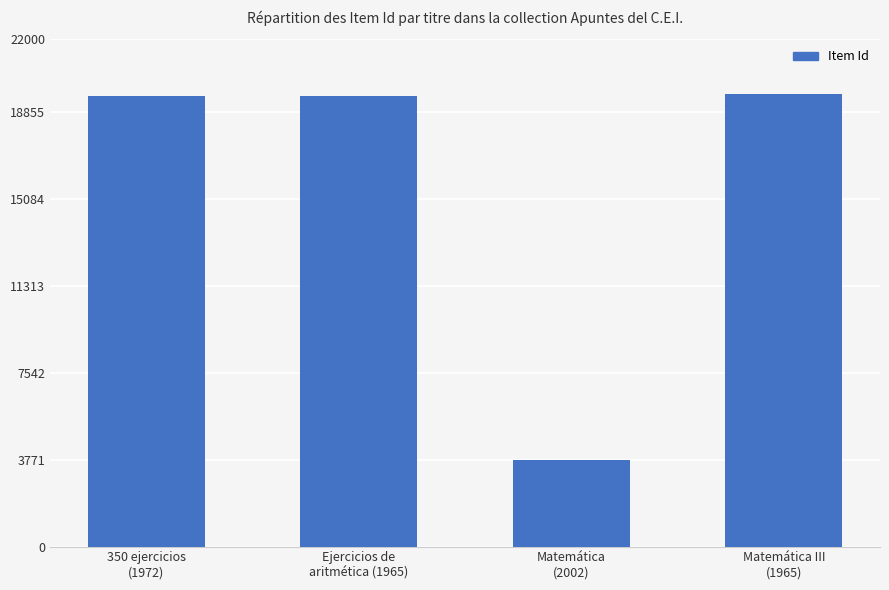

What is the average value?

15615